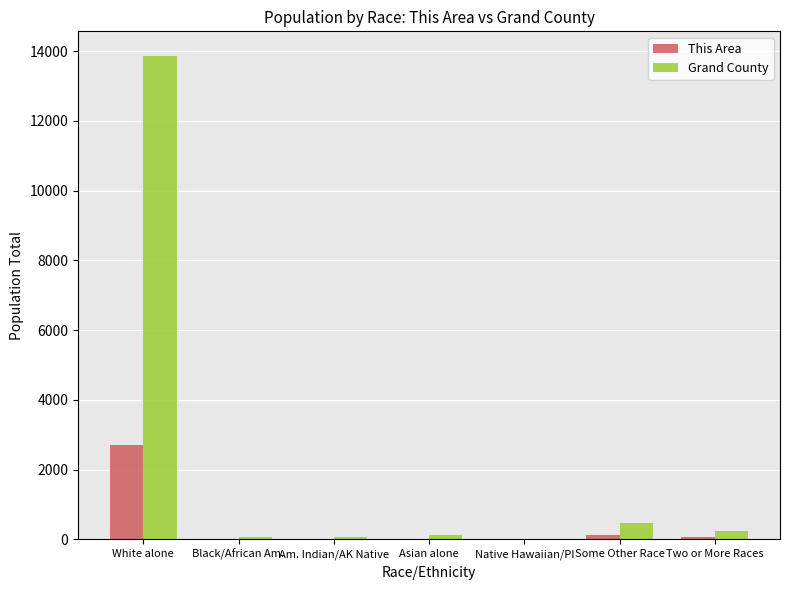

What is the sum of all Grand County values?

14843